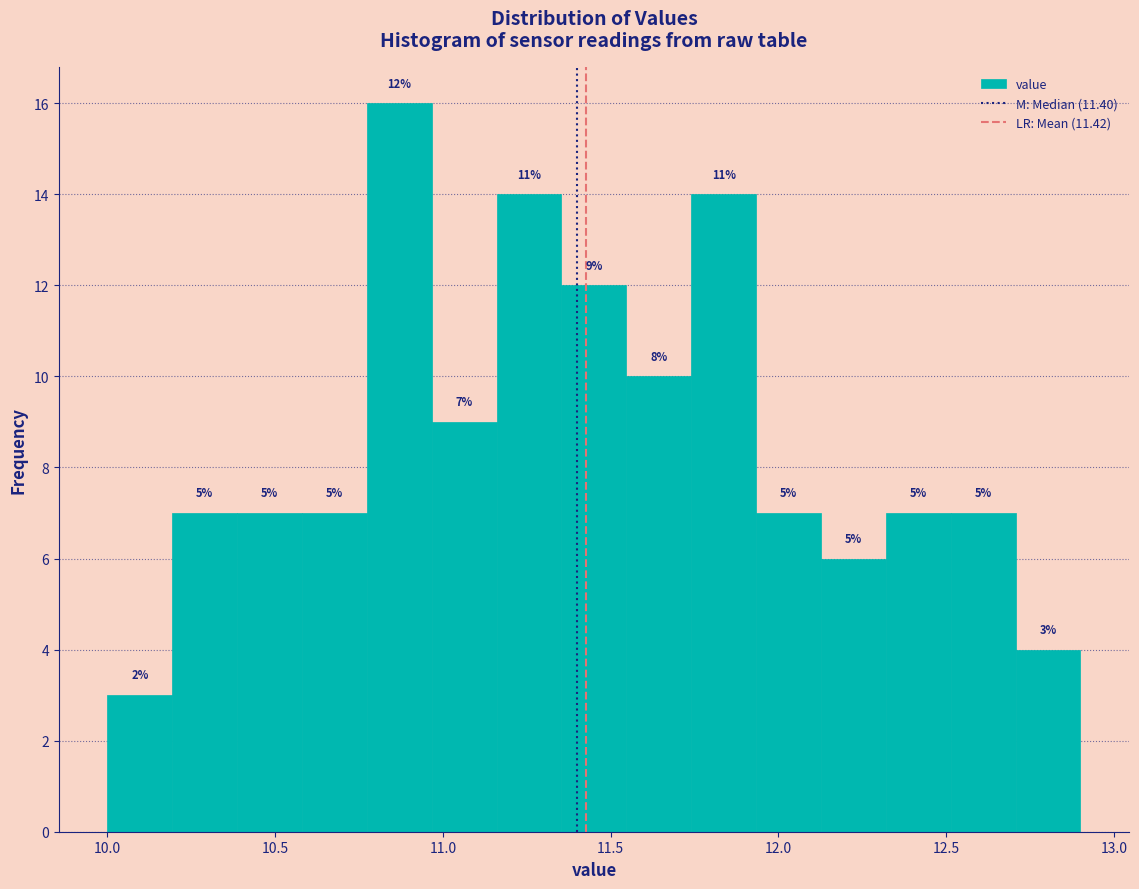

Read against the x-axis, roughly where is the centre of the tallest bar?

10.85